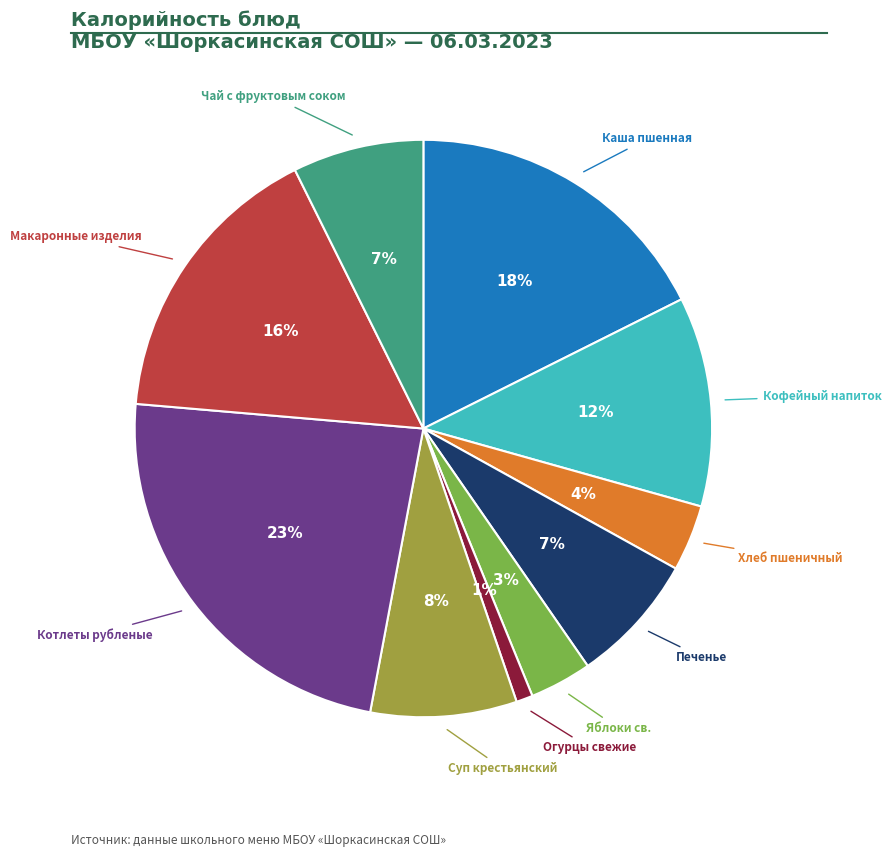

How many slices are in this pie chart?

10